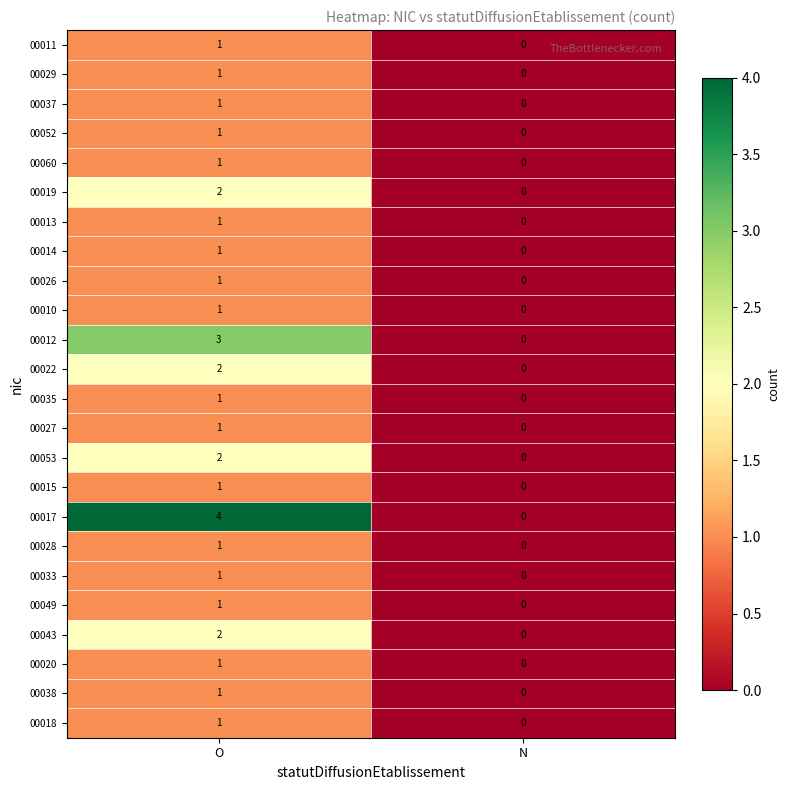

Is it true that 00029 equals 1 at O?

True